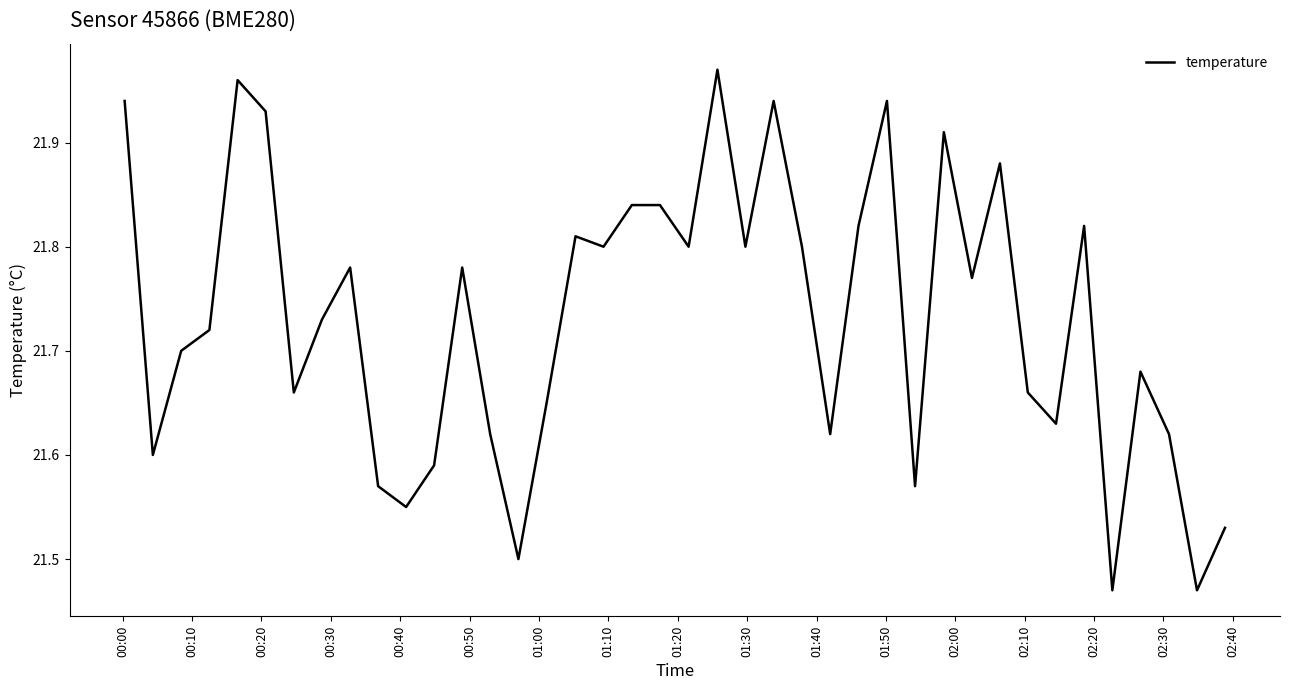

What is the difference between the maximum and minimum values?

0.5